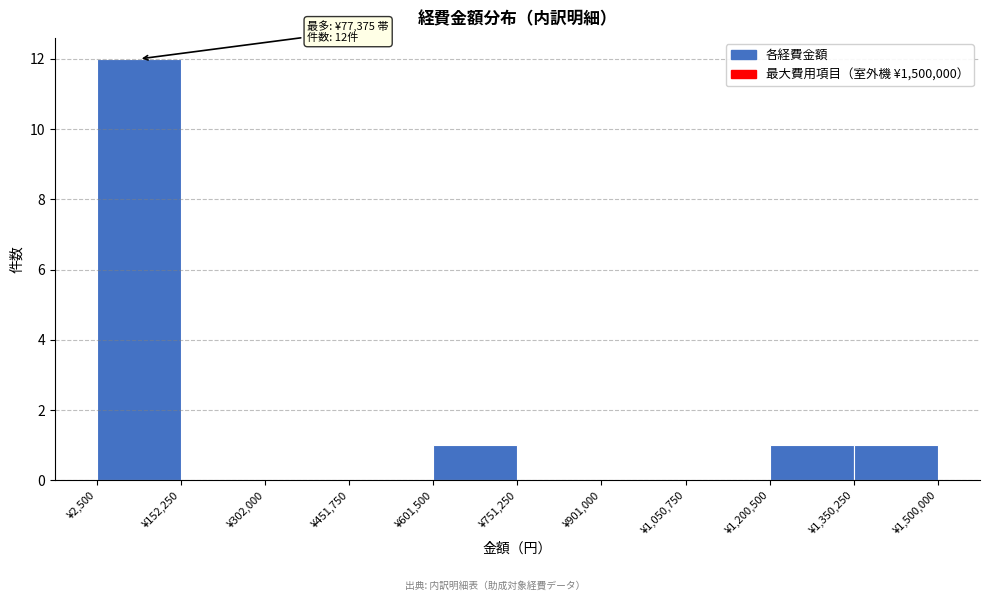

Which range on the x-axis has the tallest bar?

0 to 160000